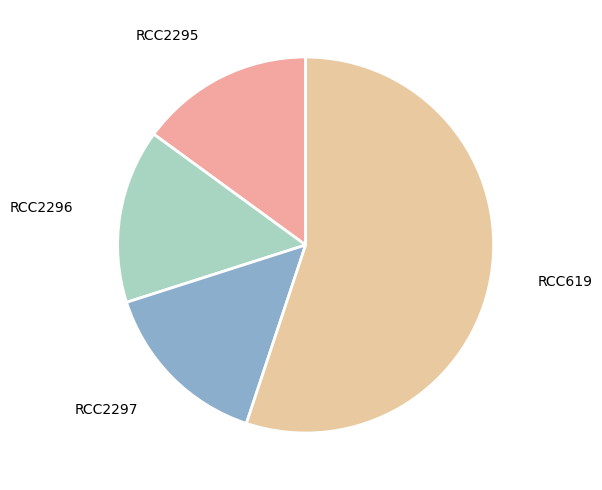

Count the number of slices in the pie.

4